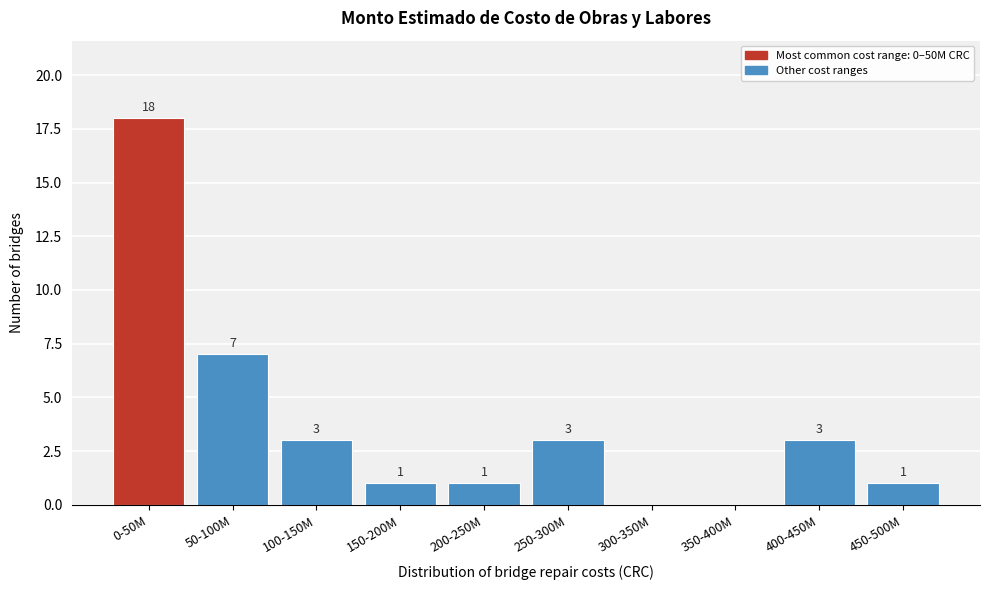

Reading left to right, transcribe all the data shown in this chart.

0-50M=18	50-100M=7	100-150M=3	150-200M=1	200-250M=1	250-300M=3	300-350M=0	350-400M=0	400-450M=3	450-500M=1